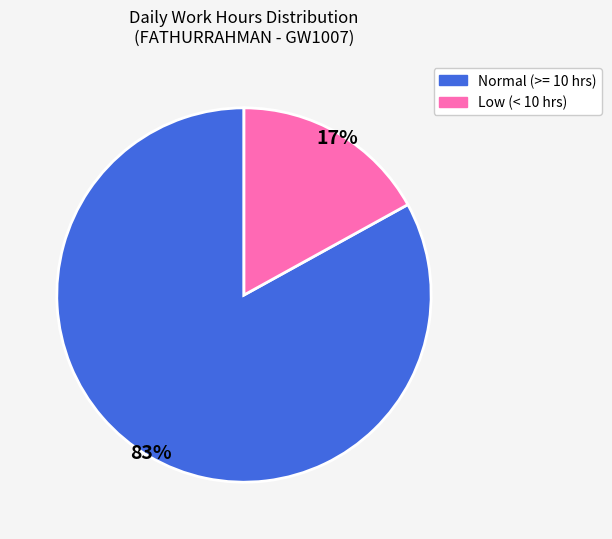

Approximately how many times larger is the value at Normal (>= 10 hrs) compared to Low (< 10 hrs)?

4.9